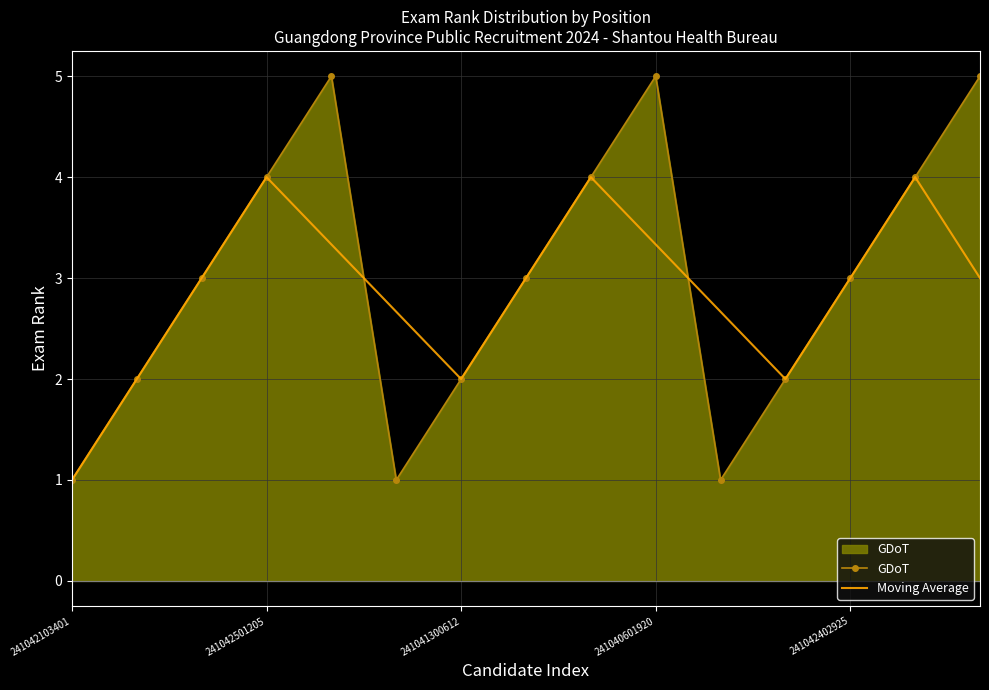

What is the smallest value displayed?

1.0